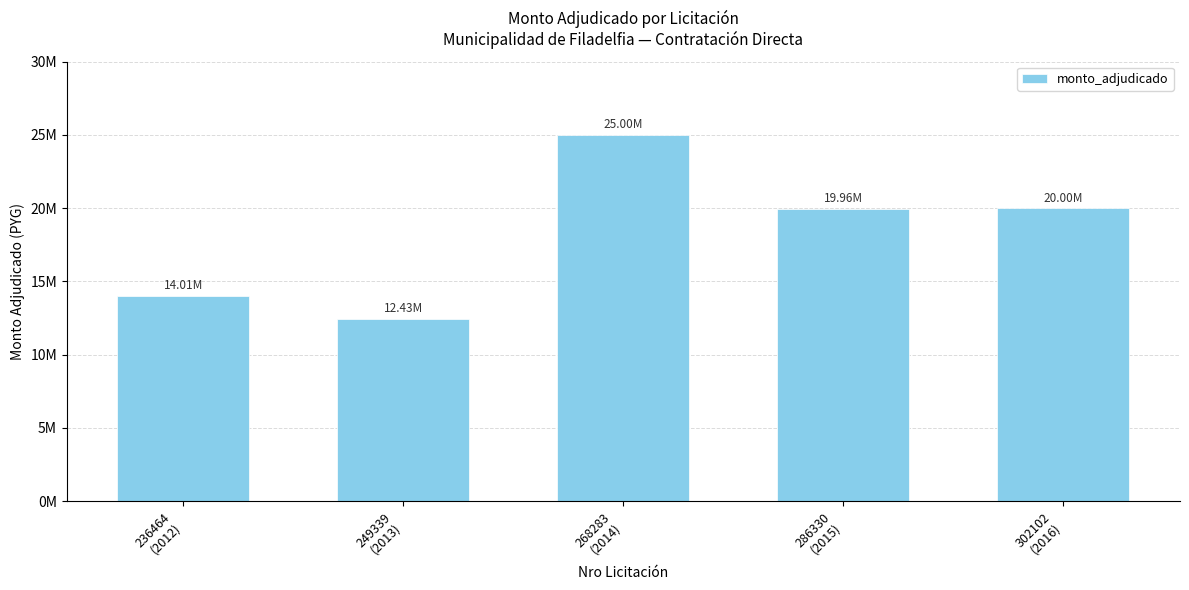

Rank the categories by value from lowest to highest.

249339
(2013), 236464
(2012), 286330
(2015), 302102
(2016), 268283
(2014)